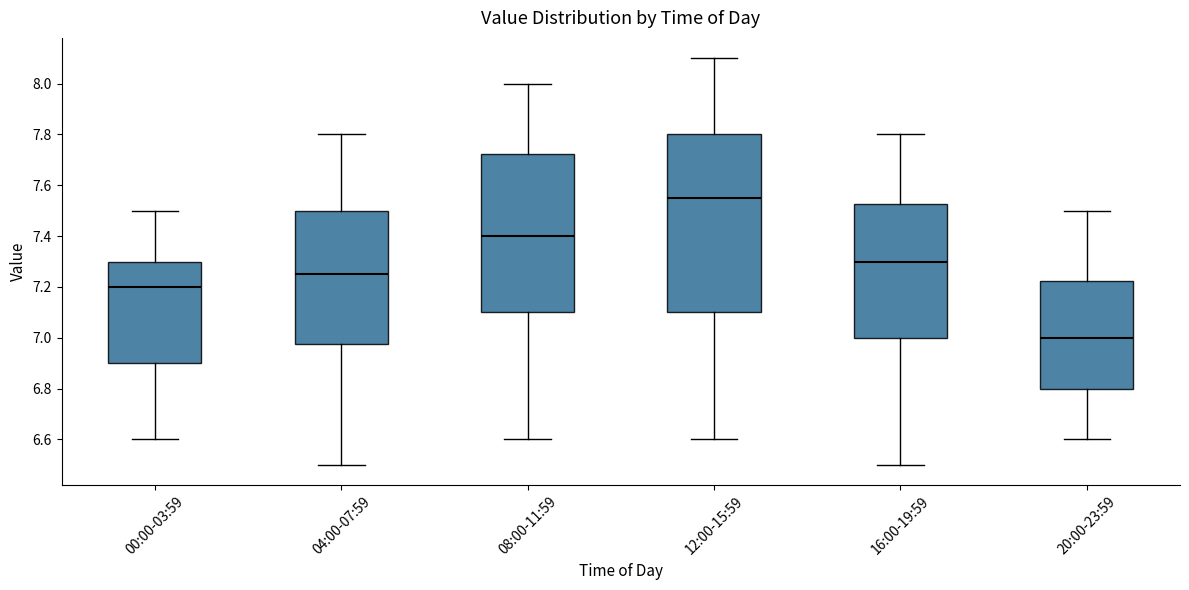

Reading left to right, transcribe this box plot: for each box, give where its median line is, the range the box spans, and where its two whiskers end, as read against the y-axis. The values are not printed on the chart, so give them approximately, as read against the axis.

00:00-03:59: median 7.20, box 6.90 to 7.30, whiskers 6.60 to 7.50
04:00-07:59: median 7.26, box 6.98 to 7.50, whiskers 6.50 to 7.80
08:00-11:59: median 7.40, box 7.10 to 7.72, whiskers 6.60 to 8.00
12:00-15:59: median 7.56, box 7.10 to 7.80, whiskers 6.60 to 8.10
16:00-19:59: median 7.30, box 7.00 to 7.52, whiskers 6.50 to 7.80
20:00-23:59: median 7.00, box 6.80 to 7.22, whiskers 6.60 to 7.50